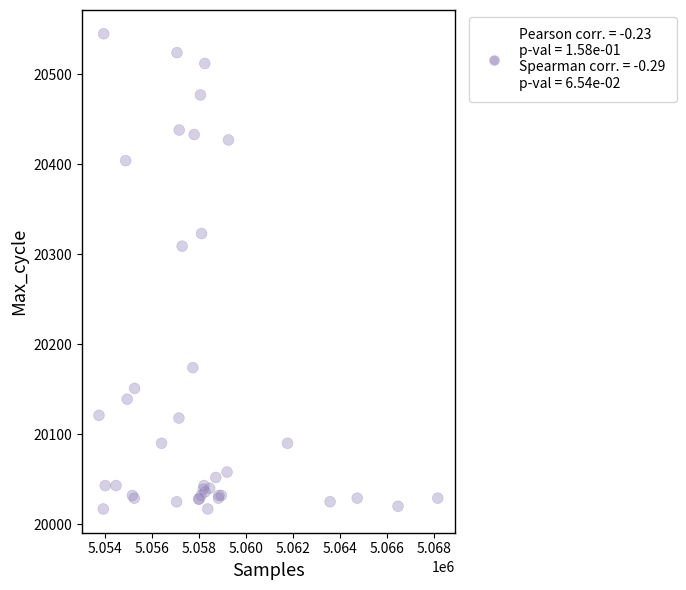

What Y value in the scatter plot is closest to 20281?

20309